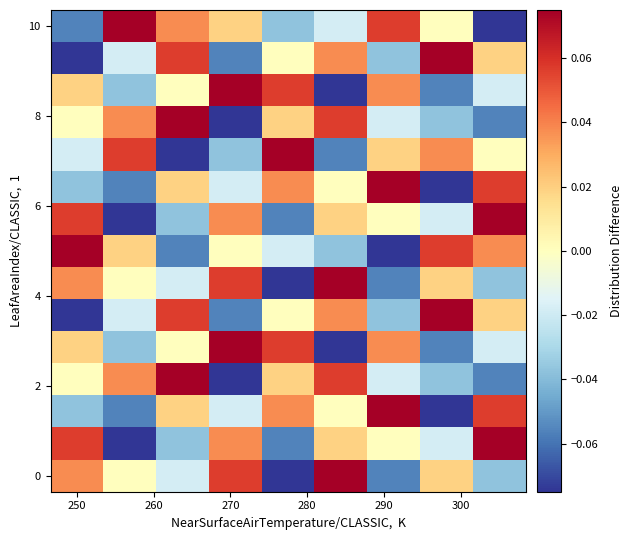

At how many categories does at least one series exceed 0?

9